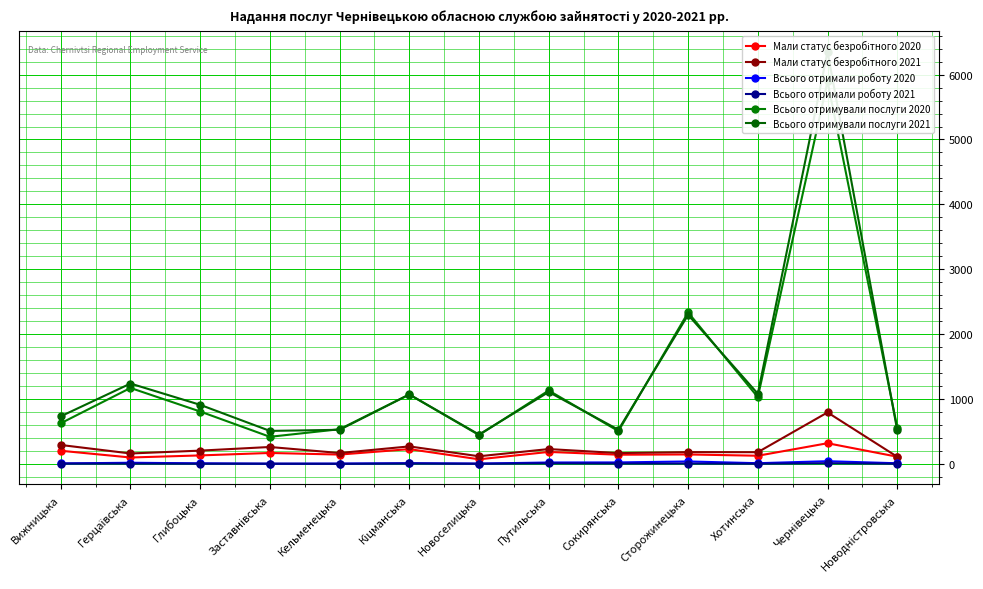

Between Вижницька and Кіцманська, which is larger?

Кіцманська